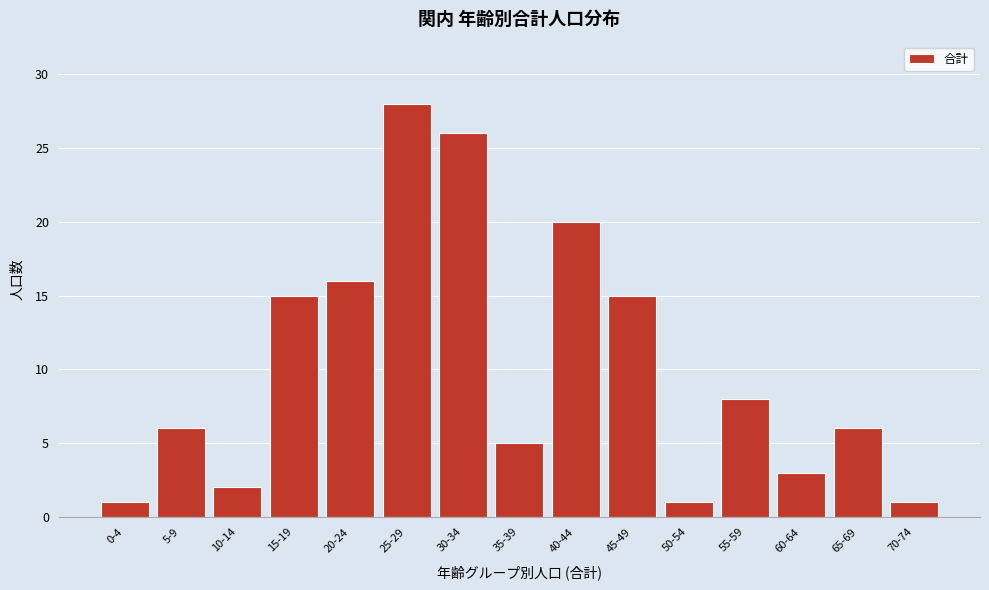

Reading left to right, extract all data points from this chart.

1	6	2	15	16	28	26	5	20	15	1	8	3	6	1